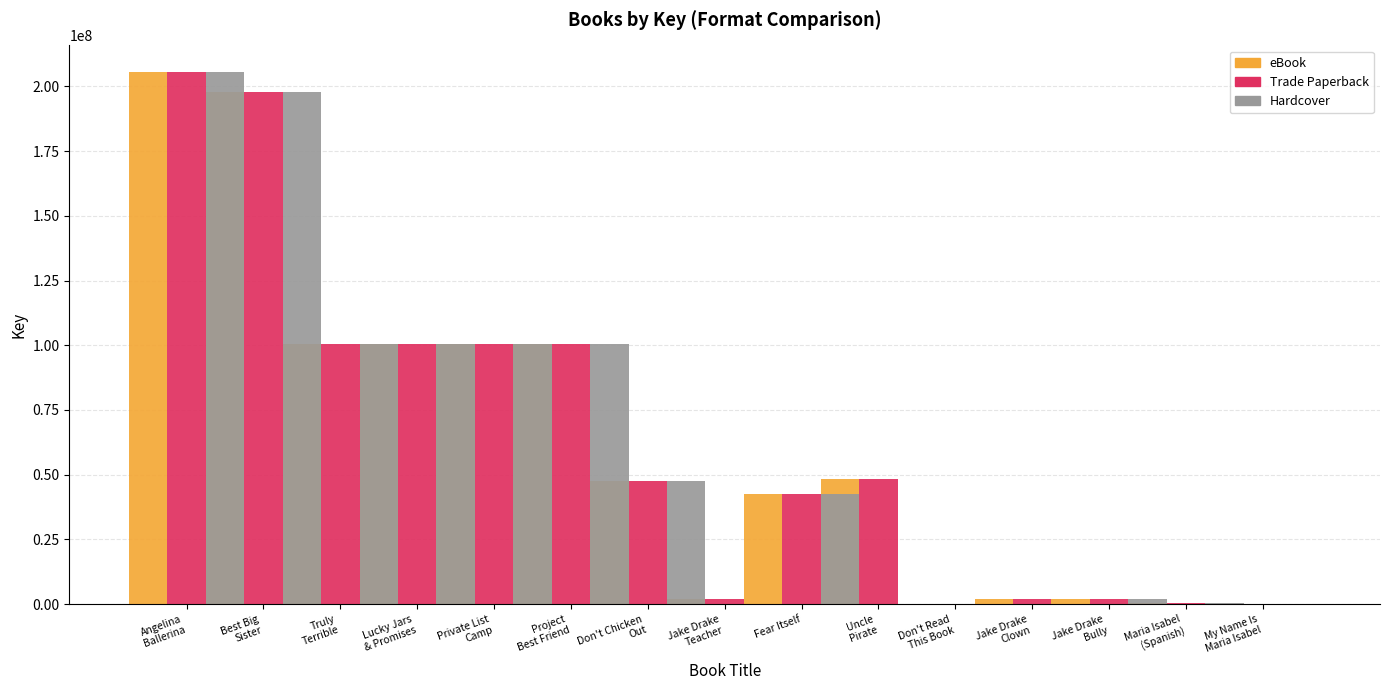

Which category has the lowest value across all series?

Don't Read
This Book